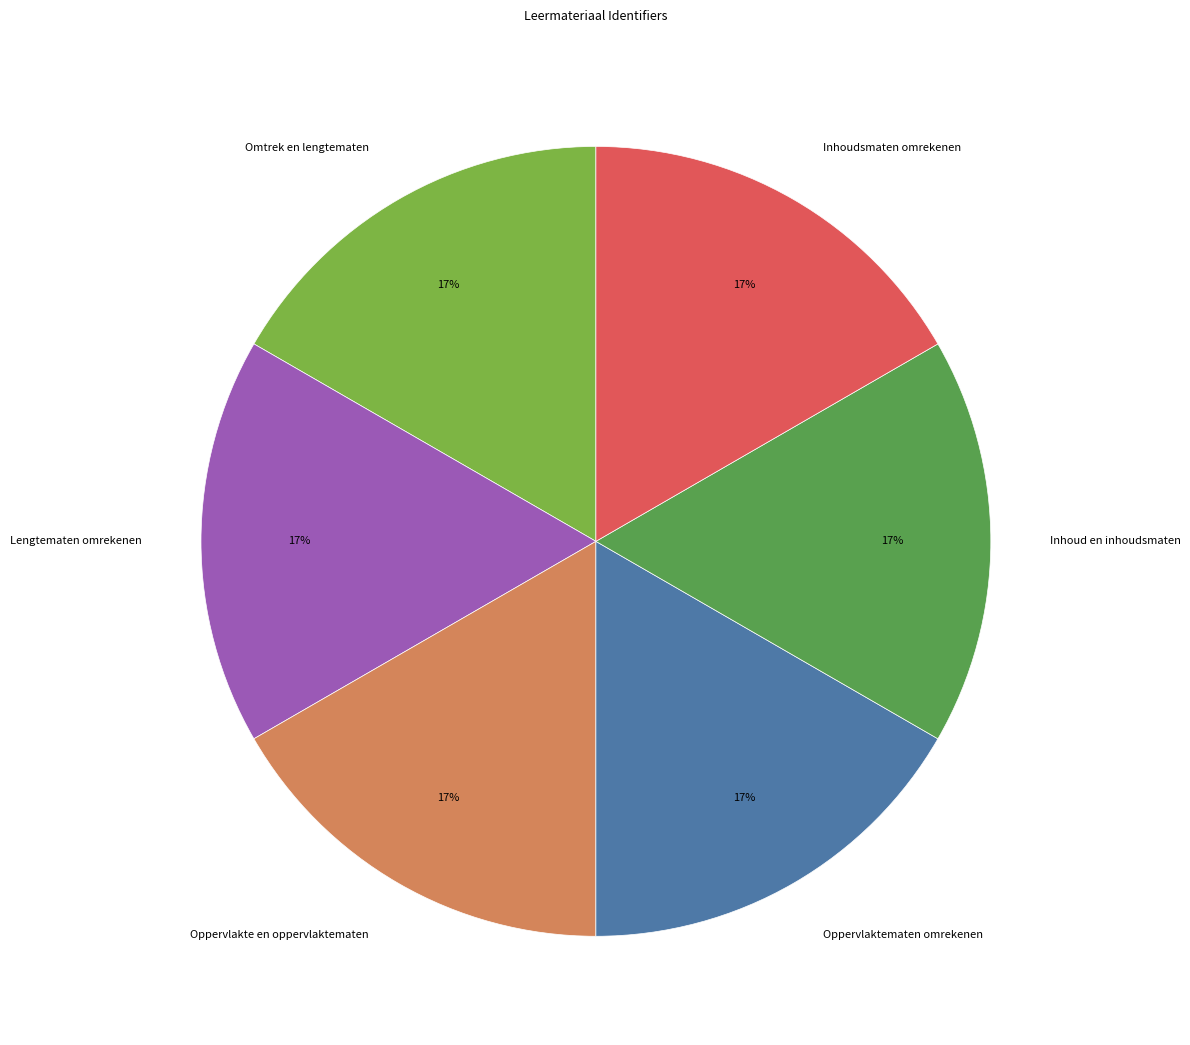

What percentage is the Oppervlakte en oppervlaktematen slice, to the nearest percent?

17%